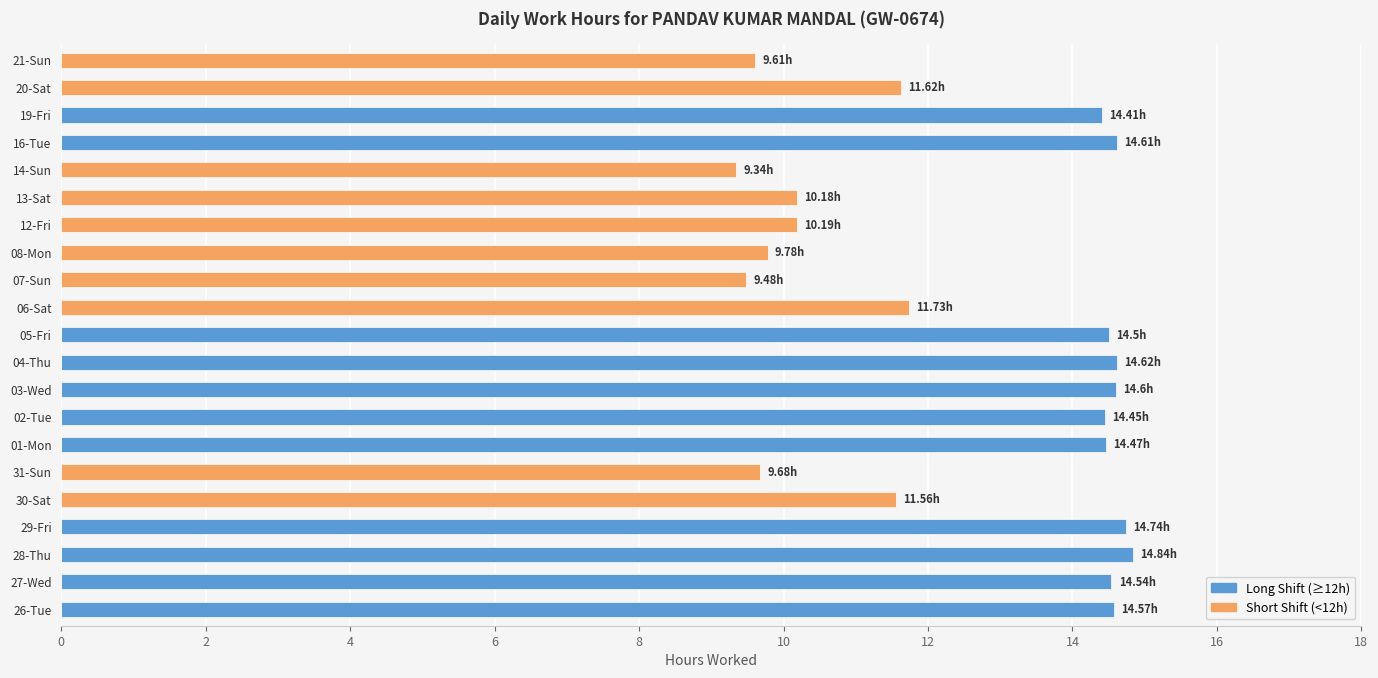

List the series in order of their overall mean, lowest first.

Short Shift (<12h), Long Shift (≥12h)